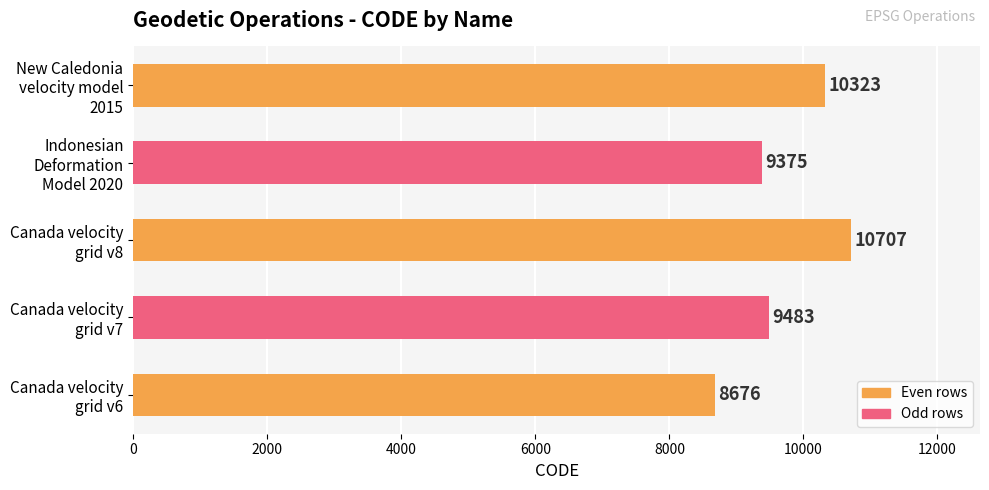

What is the sum of all values?

48564